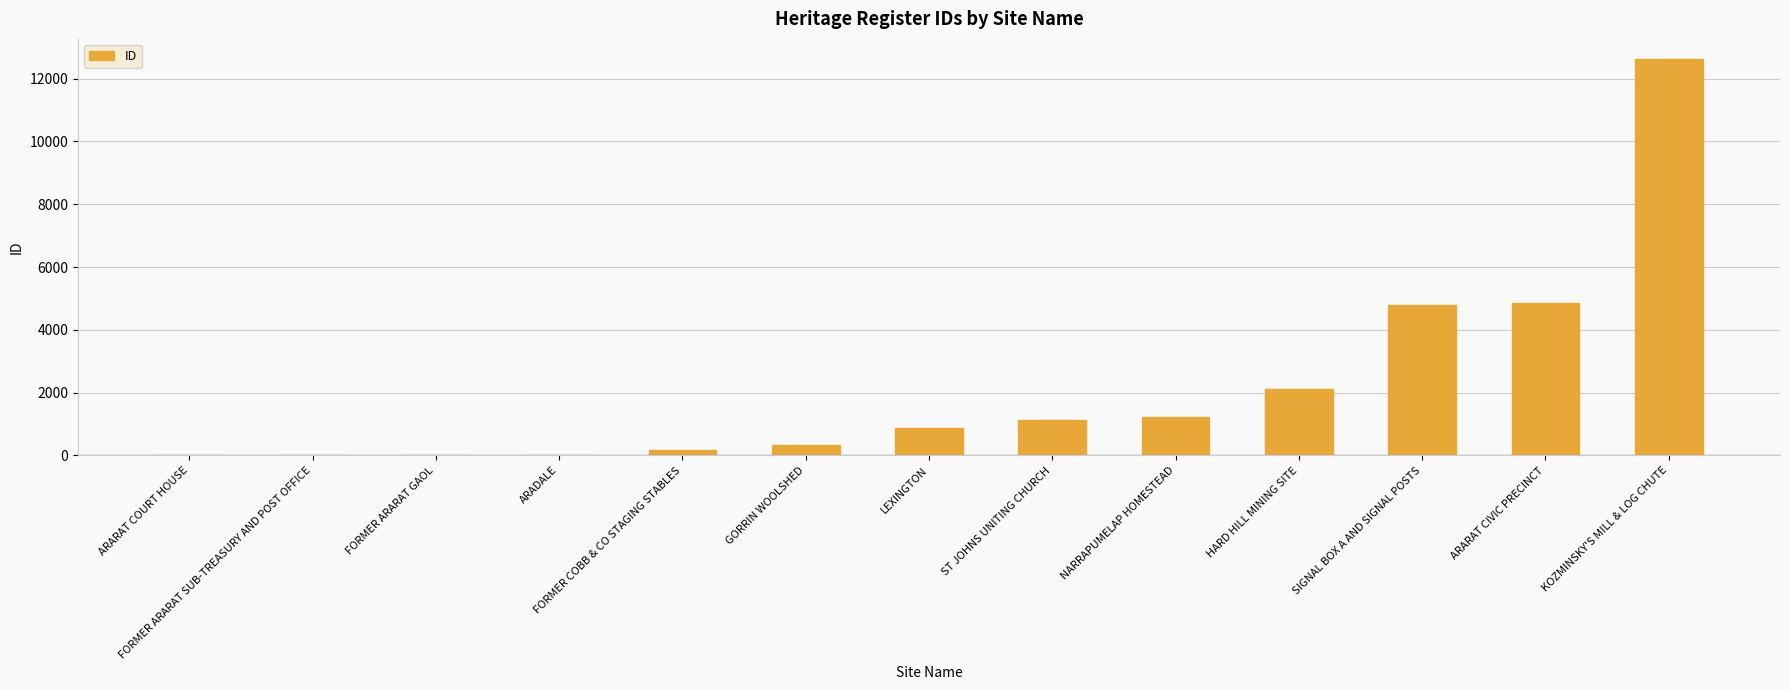

Does the chart contain stacked bars?

No